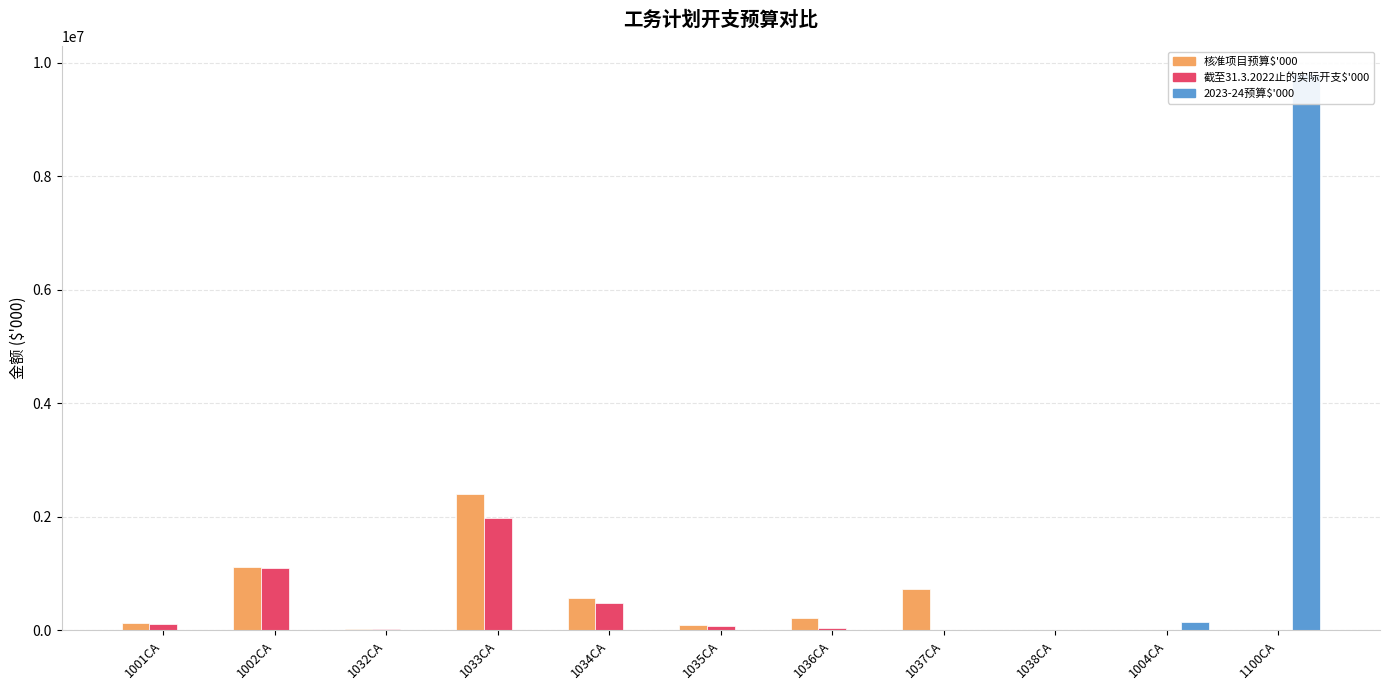

The 核准项目预算$'000 series shows 0 at 1004CA. True or false?

True